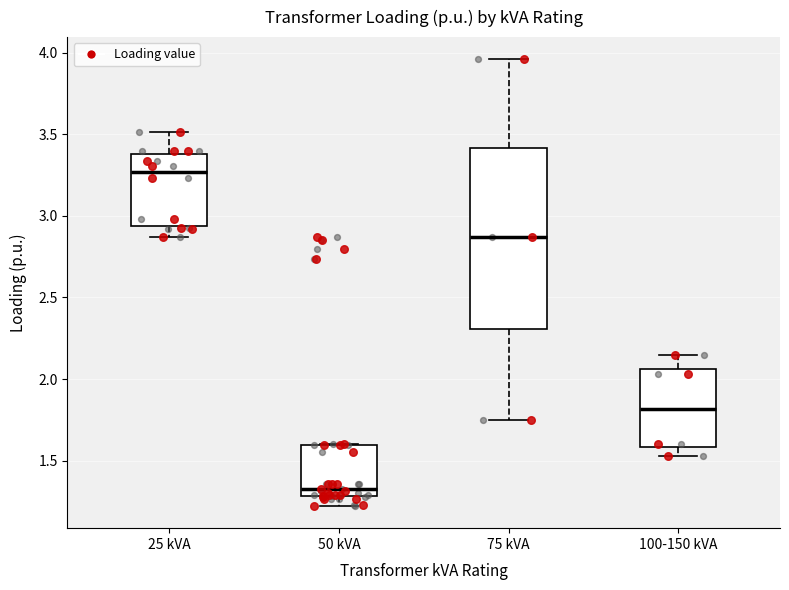

Reading left to right, transcribe this box plot: for each box, give where its median line is, the range the box spans, and where its two whiskers end, as read against the y-axis. The values are not printed on the chart, so give them approximately, as read against the axis.

25 kVA: median 3.25, box 2.95 to 3.40, whiskers 2.85 to 3.50
50 kVA: median 1.35, box 1.30 to 1.60, whiskers 1.20 to 1.60
75 kVA: median 2.85, box 2.30 to 3.40, whiskers 1.75 to 3.95
100-150 kVA: median 1.80, box 1.60 to 2.05, whiskers 1.55 to 2.15